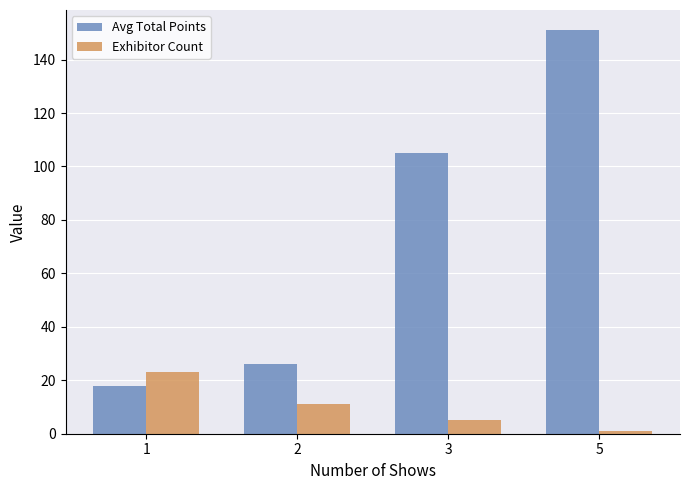

Reading right to left, transcribe all the data shown in this chart.

Avg Total Points: 5=151.0	3=105.0	2=26.1	1=17.8
Exhibitor Count: 5=1.0	3=5.0	2=11.0	1=23.0